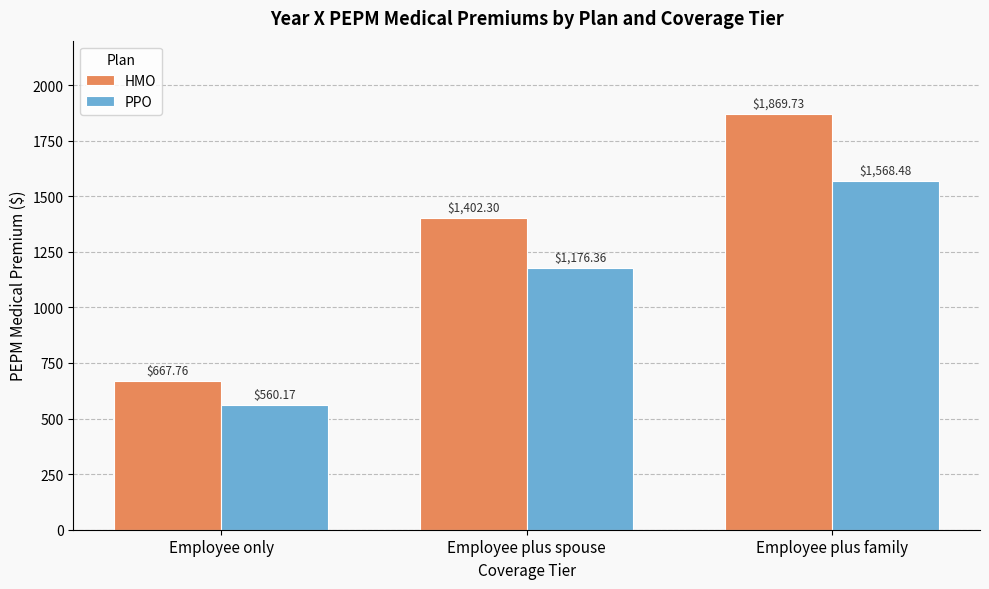

What is the difference between the maximum and minimum values in the HMO series?

1202.0